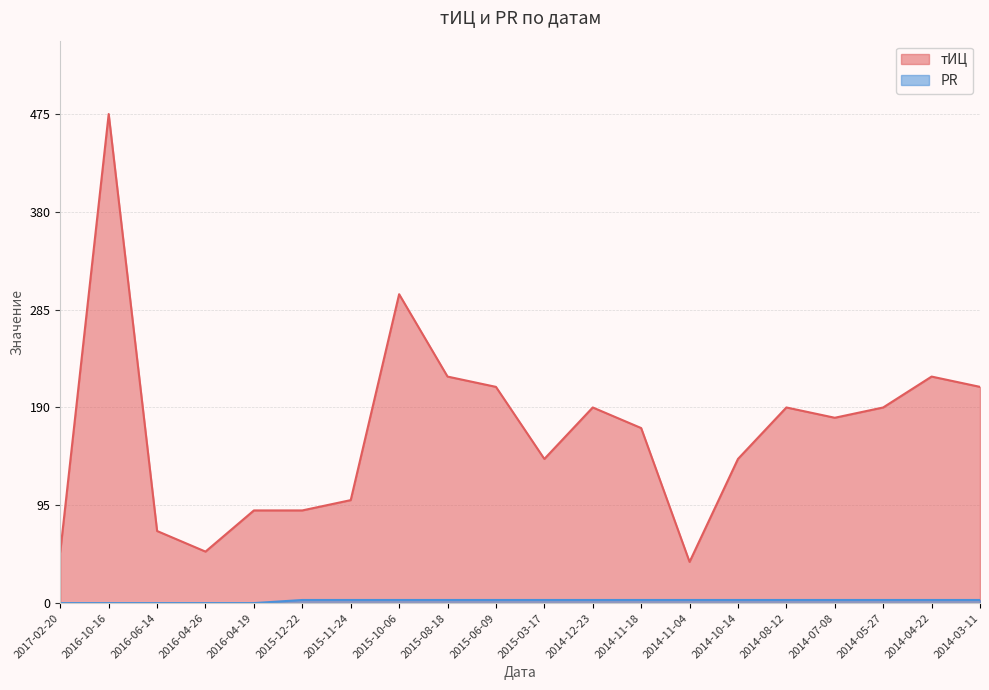

At which label does тИЦ first exceed 180?

2016-10-16